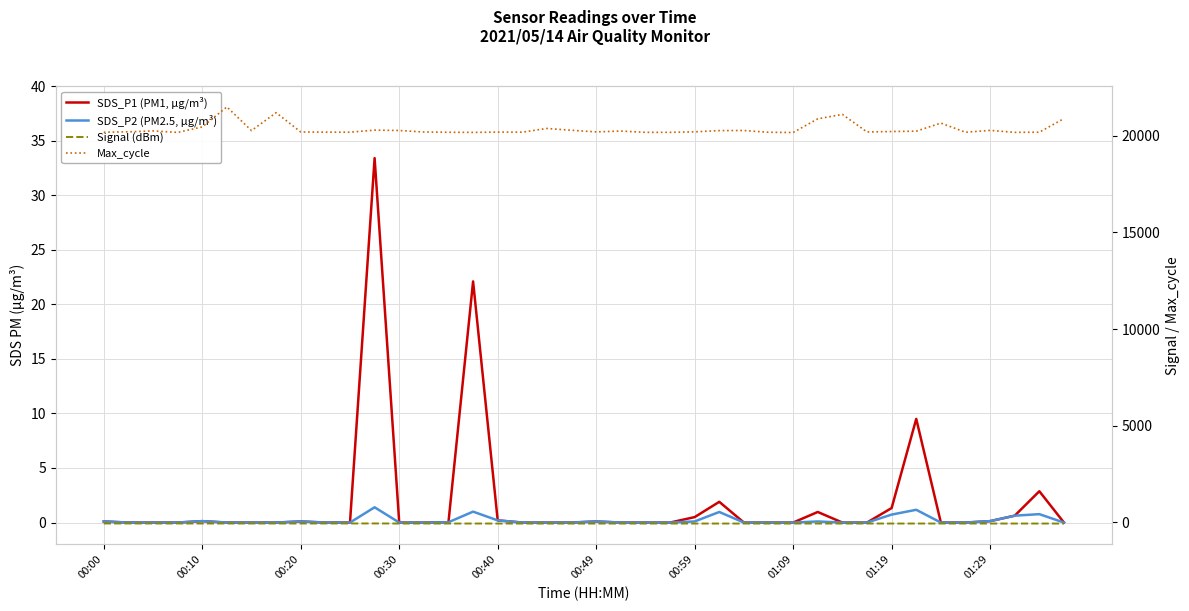

True or false: SDS_P1 (PM1, µg/m³) has a value of 0.0 at 01:09.

True